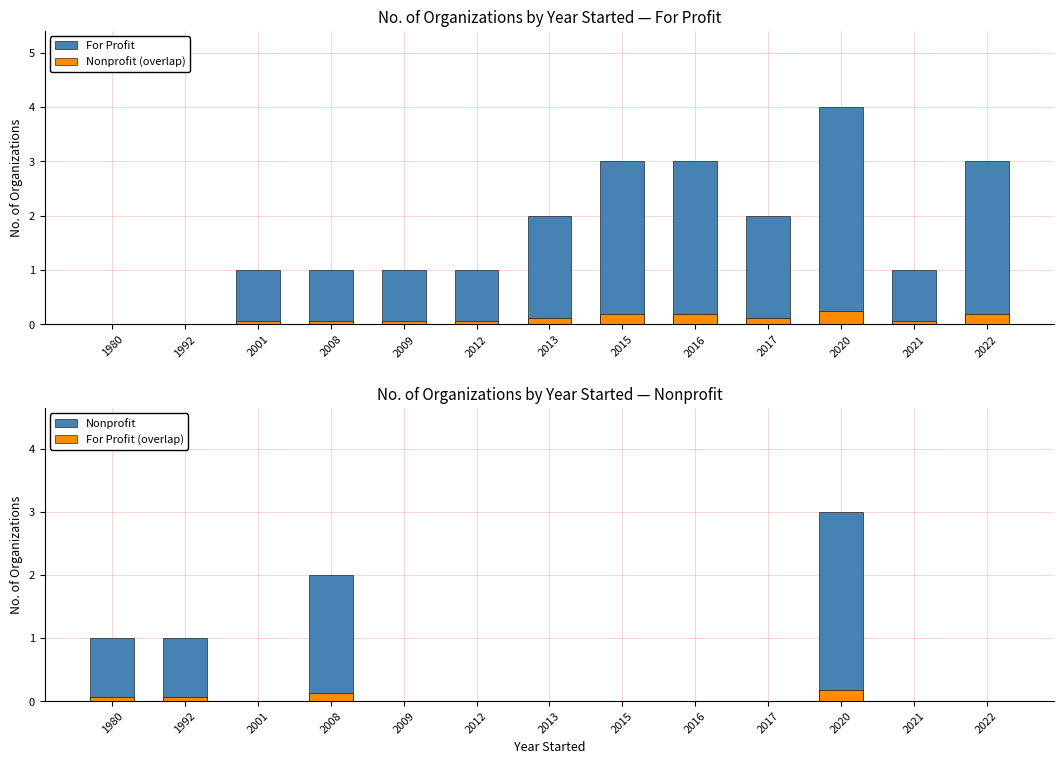

Reading left to right, extract all data points from this chart.

For Profit: 1980=0.0	1992=0.0	2001=1.0	2008=1.0	2009=1.0	2012=1.0	2013=2.0	2015=3.0	2016=3.0	2017=2.0	2020=4.0	2021=1.0	2022=3.0
Nonprofit (overlap): 1980=0.0	1992=0.0	2001=0.1	2008=0.1	2009=0.1	2012=0.1	2013=0.1	2015=0.2	2016=0.2	2017=0.1	2020=0.2	2021=0.1	2022=0.2
Nonprofit: 1980=1.0	1992=1.0	2001=0.0	2008=2.0	2009=0.0	2012=0.0	2013=0.0	2015=0.0	2016=0.0	2017=0.0	2020=3.0	2021=0.0	2022=0.0
For Profit (overlap): 1980=0.1	1992=0.1	2001=0.0	2008=0.1	2009=0.0	2012=0.0	2013=0.0	2015=0.0	2016=0.0	2017=0.0	2020=0.2	2021=0.0	2022=0.0